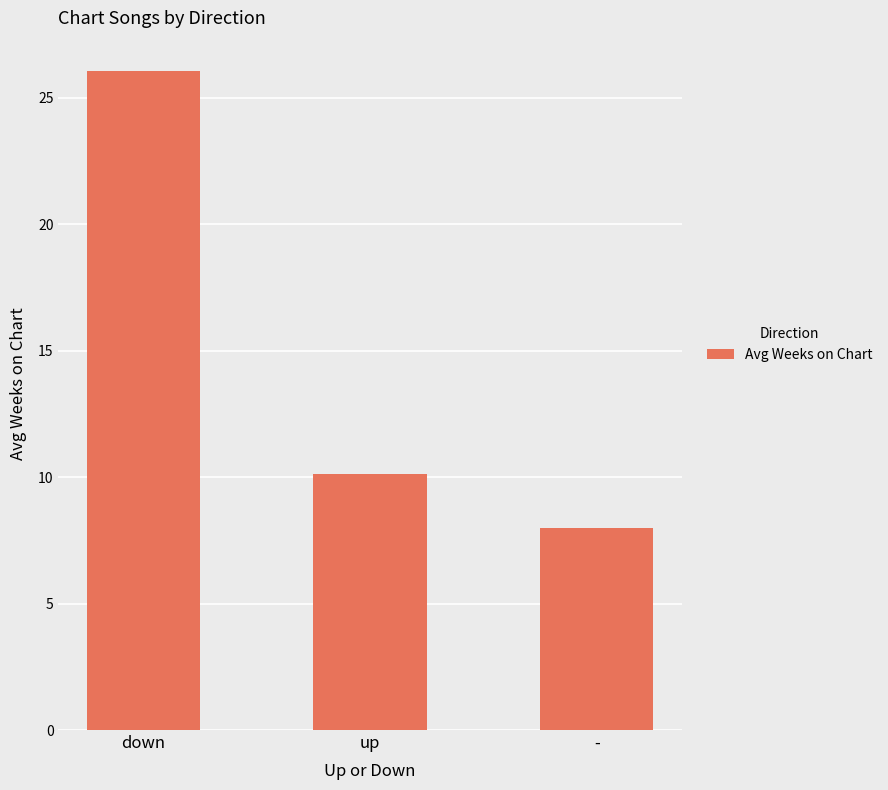

True or false: the data shows 6.7 at down.

False